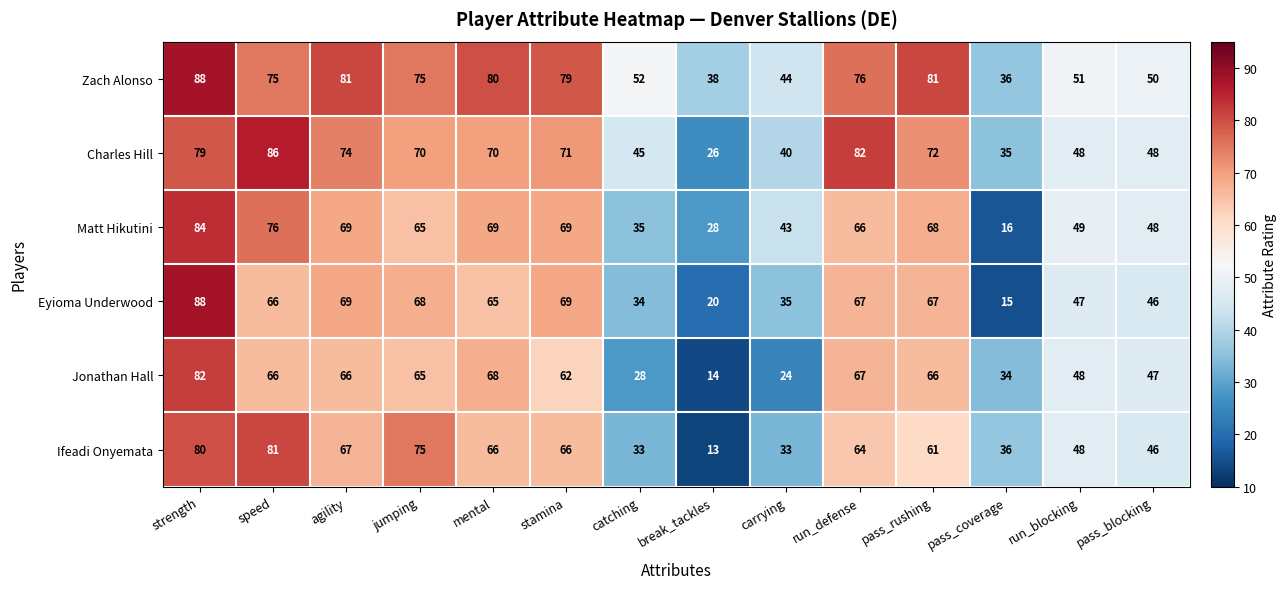

What is the total value across all series at catching?

227